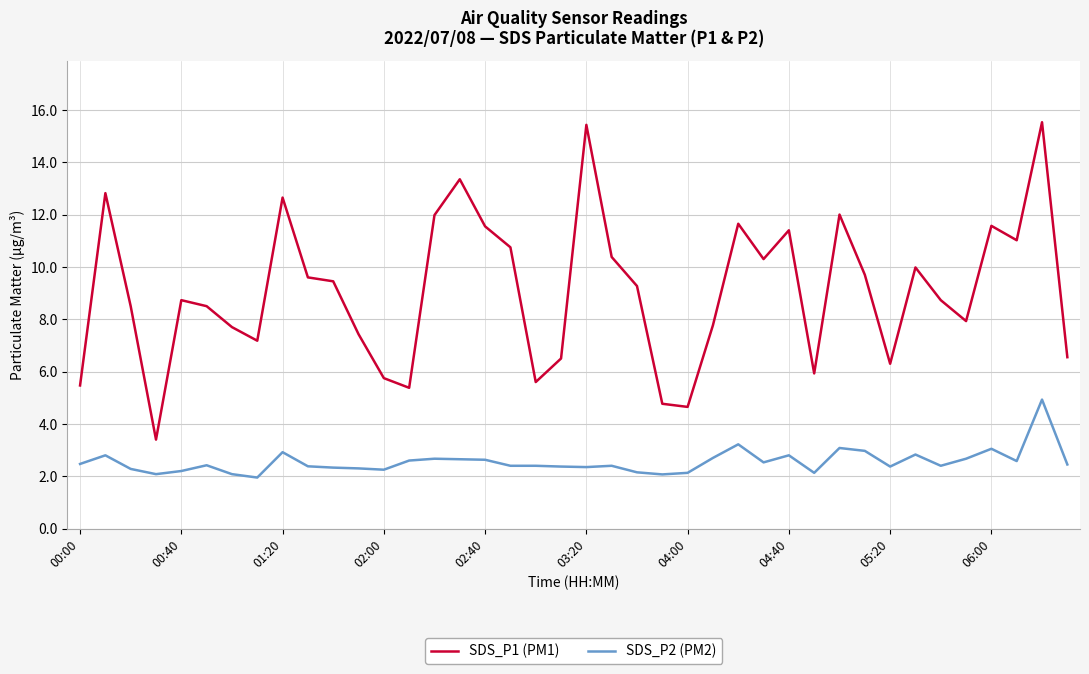

Rank the series by their maximum value, from highest to lowest.

SDS_P1 (PM1), SDS_P2 (PM2)